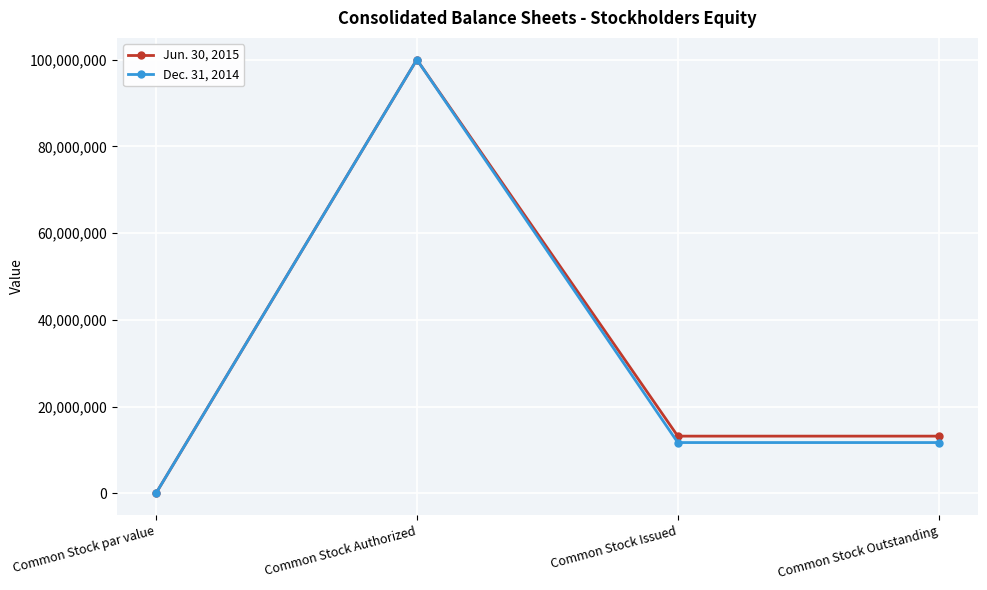

How many Jun. 30, 2015 values are between 13205450 and 100000000?

3